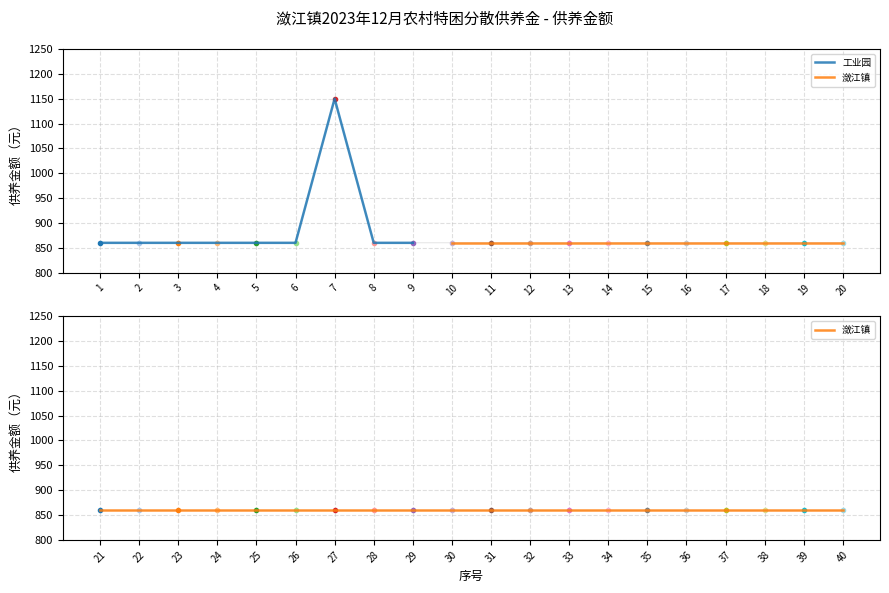

What is the value of the 3rd point from the left?

860